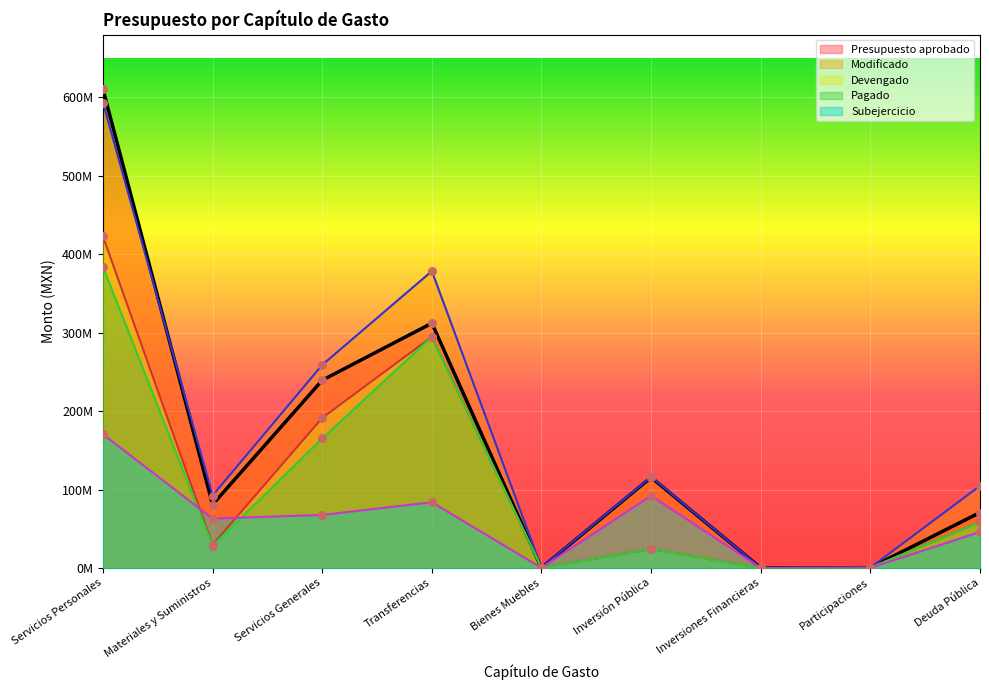

Which series contains the lowest Y value?

Modificado